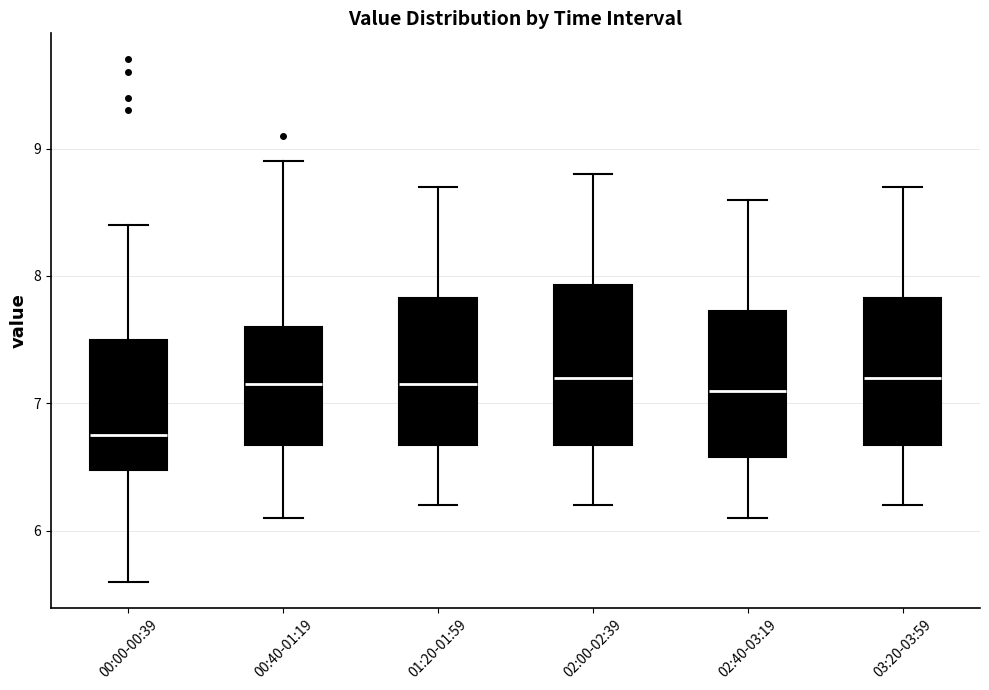

Comparing the boxes themselves (not the whiskers), which one is the tallest?

02:00-02:39